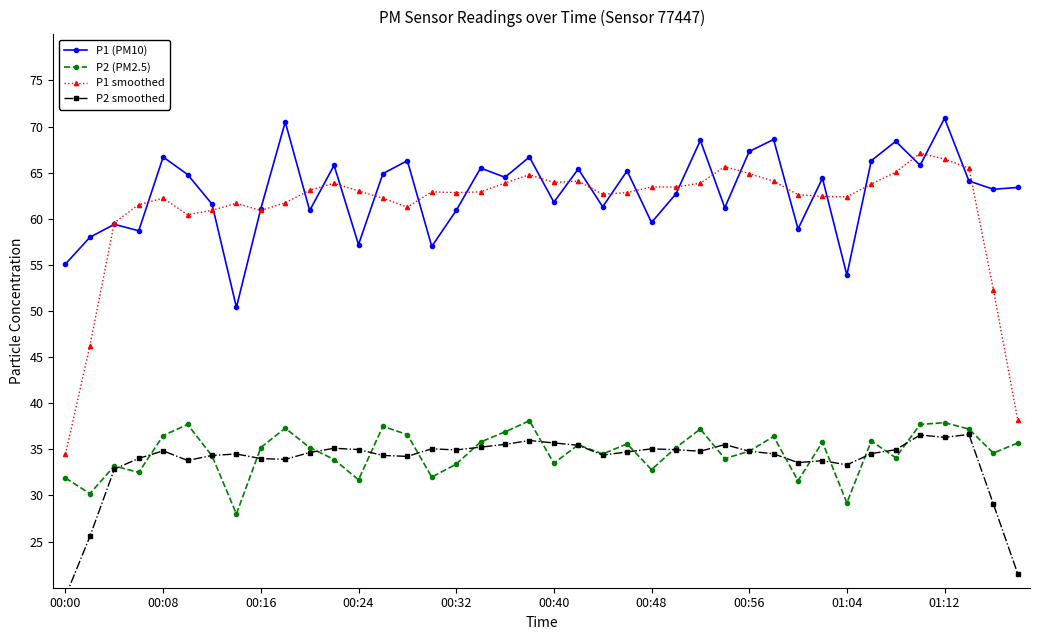

How many lines are shown in the chart?

4